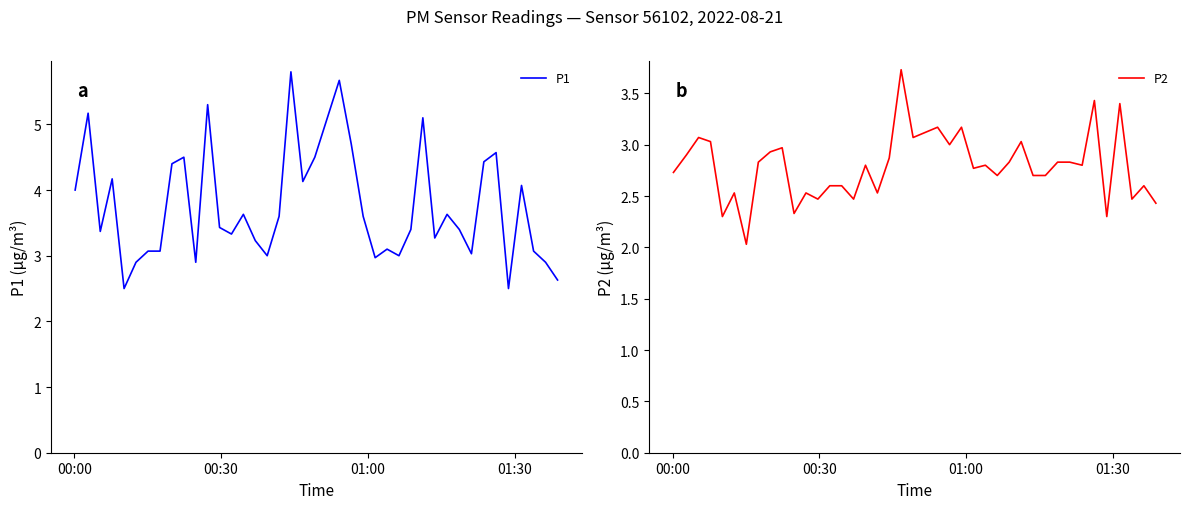

What is the maximum value for P2?

3.7